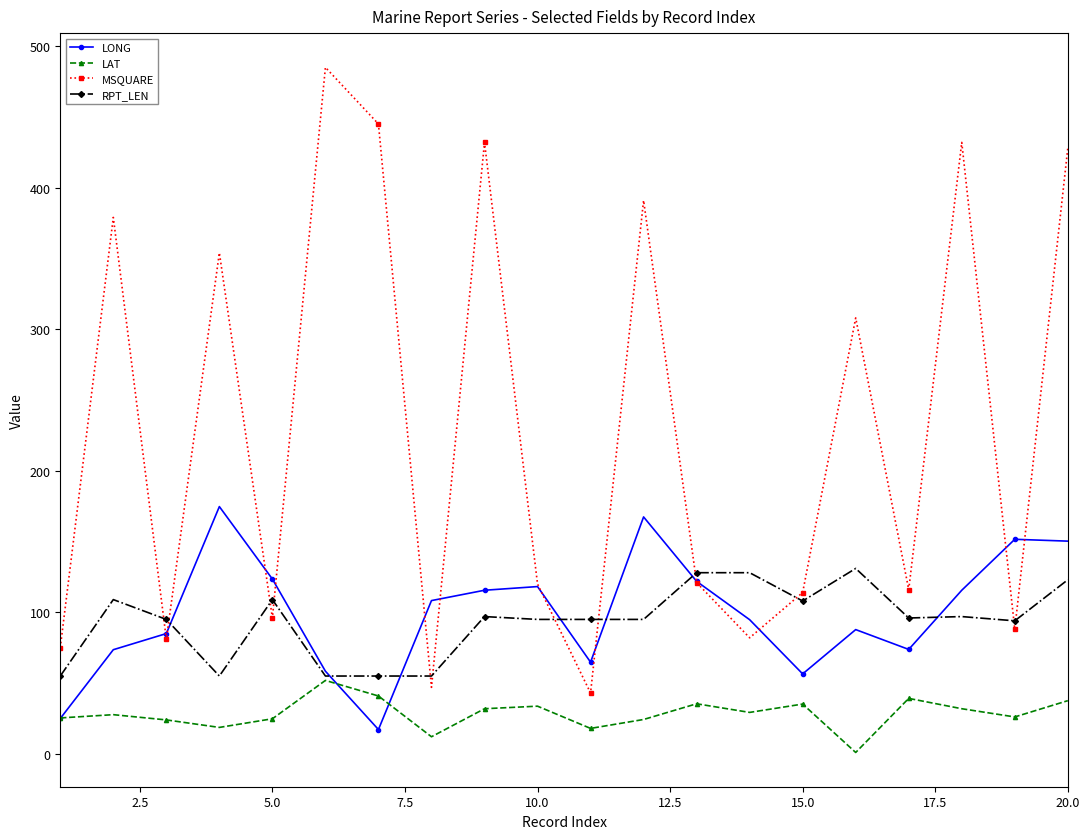

Which series has the largest range (max minus min)?

MSQUARE